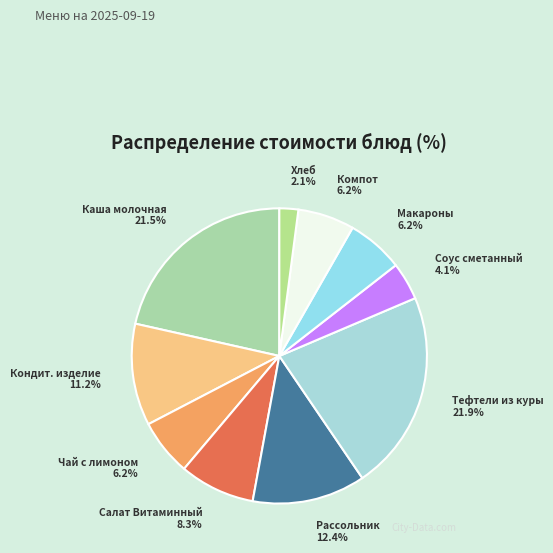

How many slices are in this pie chart?

10